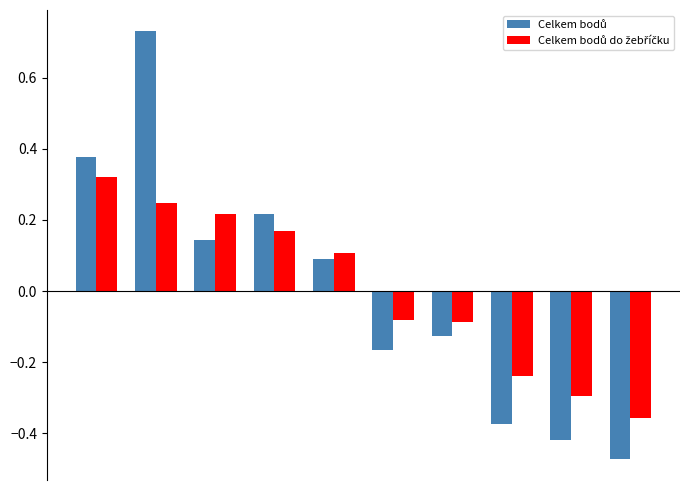

At how many categories does at least one series exceed 0?

5